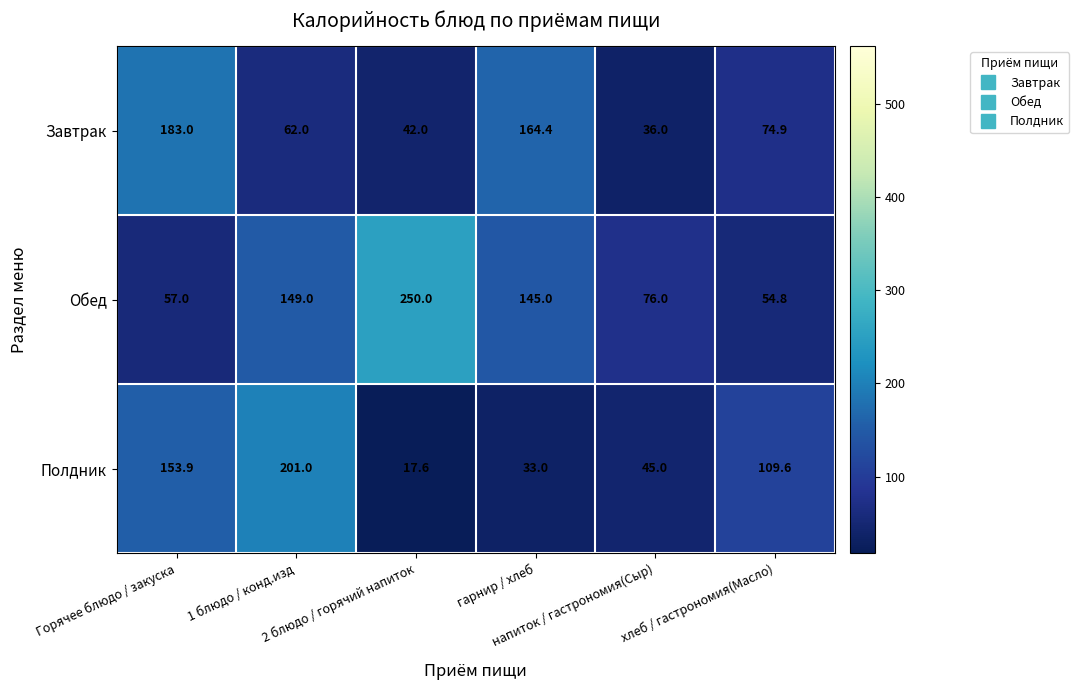

What is the difference between the maximum and minimum values in the Полдник series?

183.4